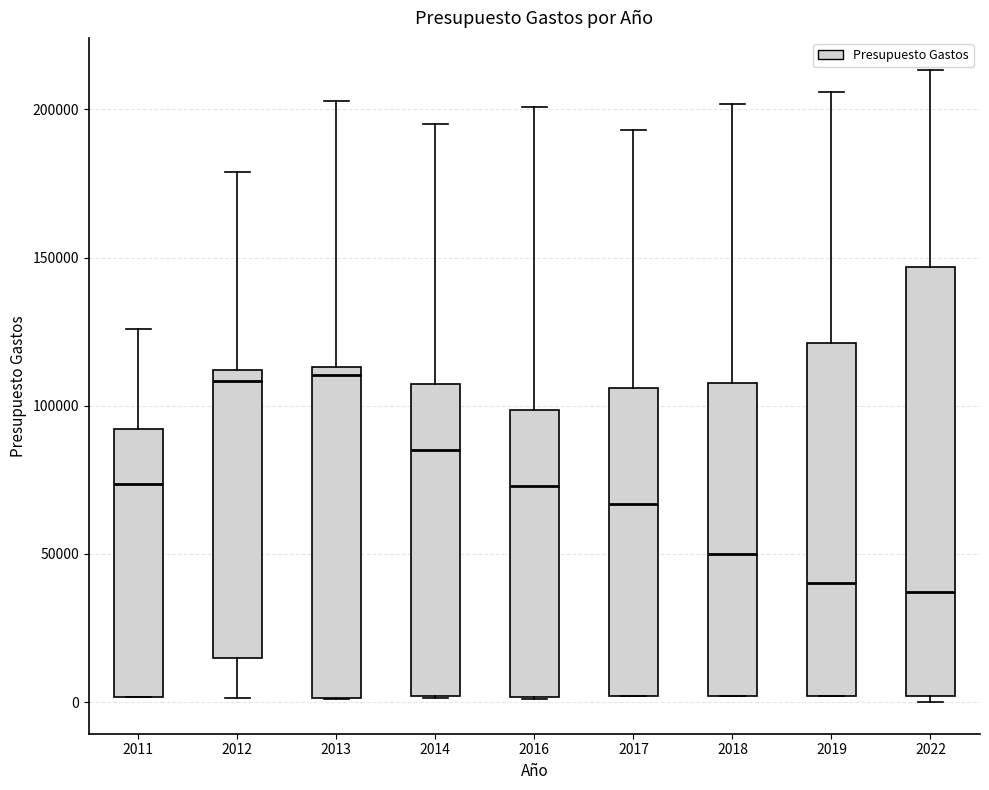

Where is the lower edge of the box at x = 2017 on the y-axis? The values are not printed on the chart, so give them approximately, as read against the axis.

0